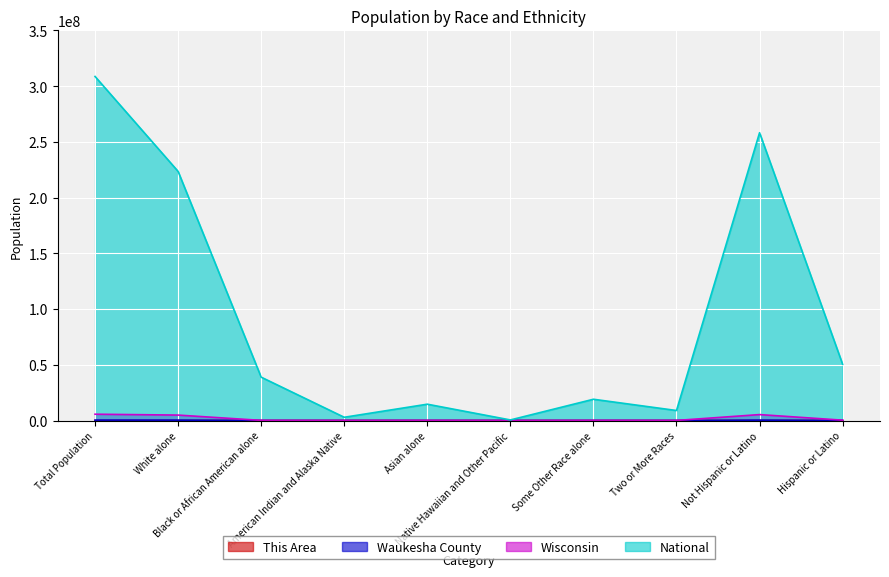

What is the minimum value for Waukesha County?

131